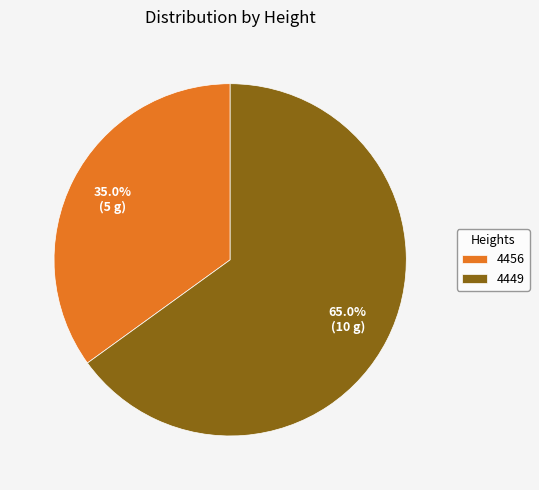

Is it true that 4449 is 65% of the pie?

True